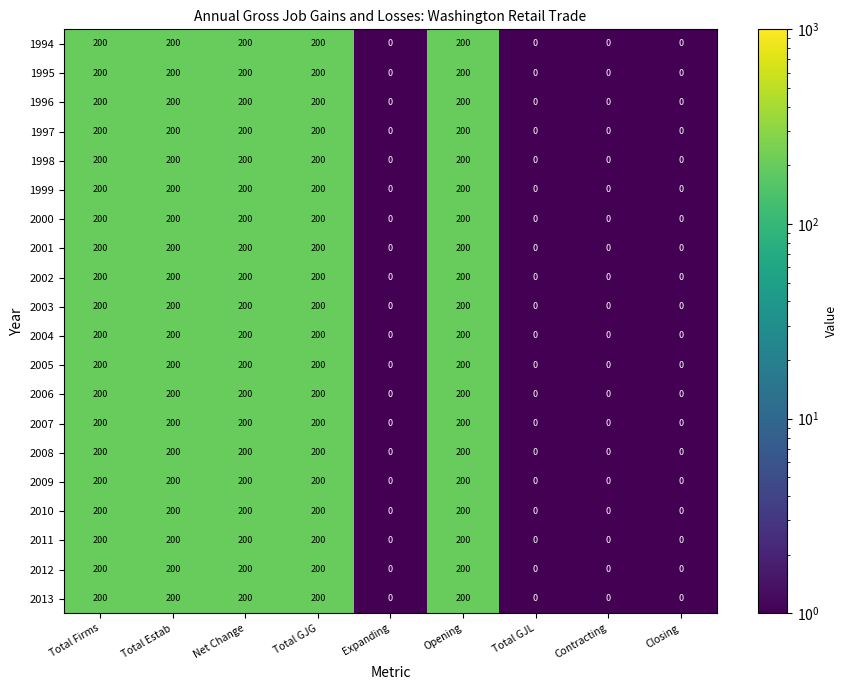

How many 2006 values are between 0 and 200?

9